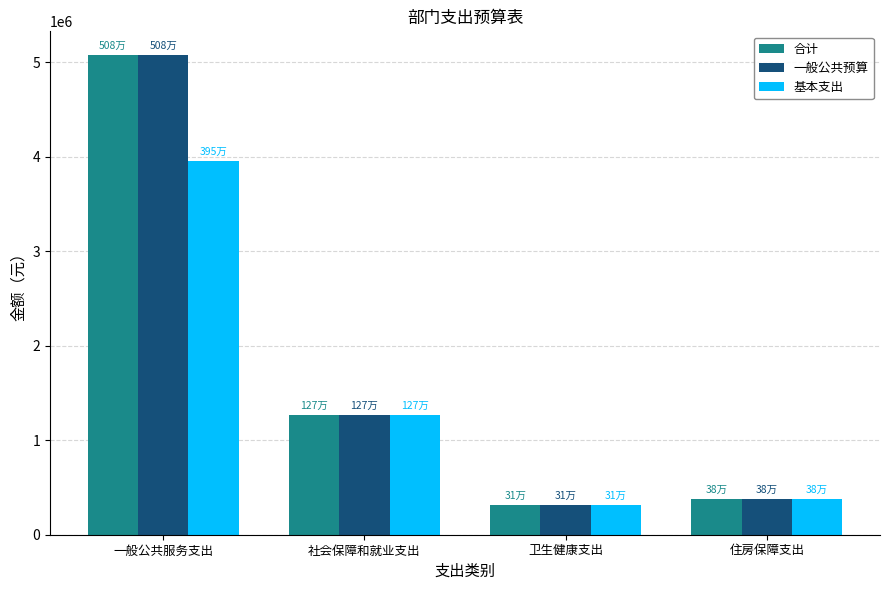

What is the approximate value of 合计 at 卫生健康支出?

312262.3